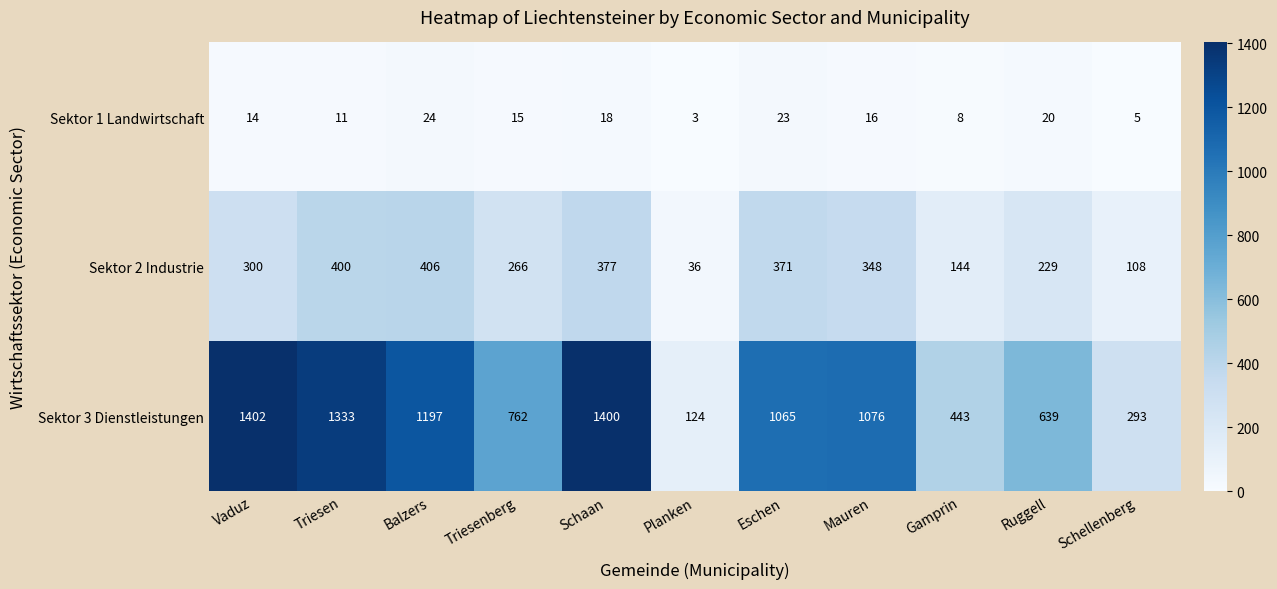

At Vaduz, list the series in order from smallest to largest.

Sektor 1 Landwirtschaft, Sektor 2 Industrie, Sektor 3 Dienstleistungen